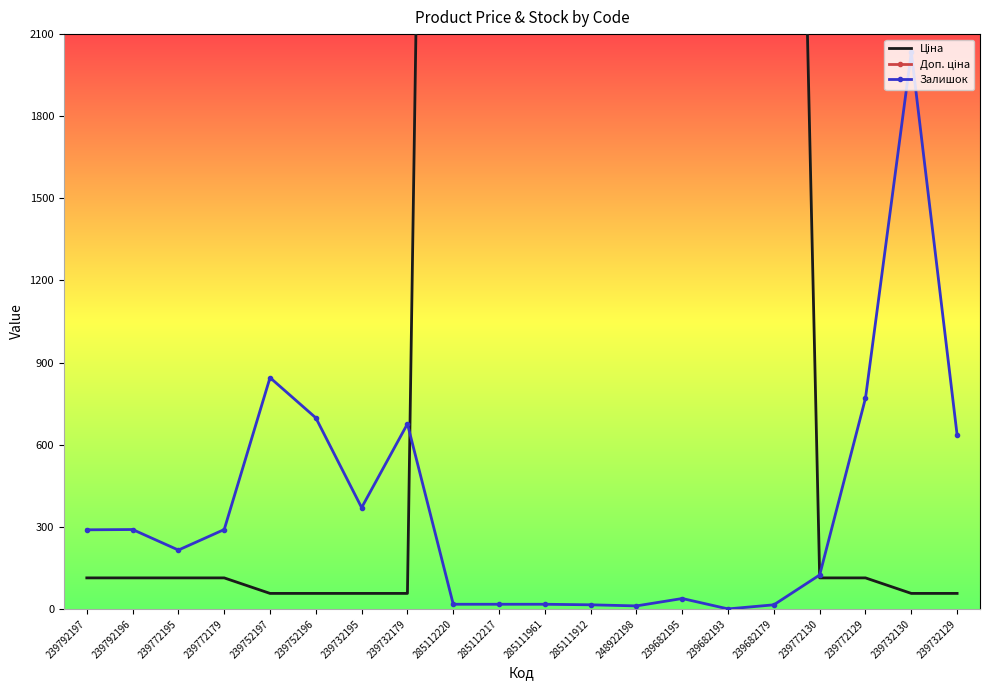

List the series in order of their overall mean, highest first.

Доп. ціна, Ціна, Залишок